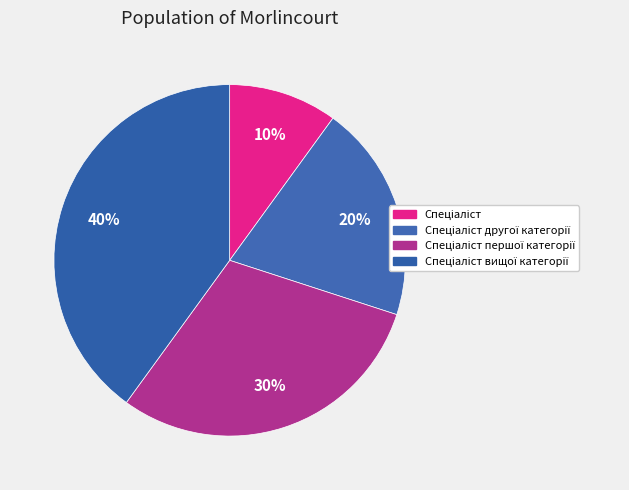

Do Спеціаліст вищої категорії and Спеціаліст першої категорії together represent more than half of the pie?

Yes